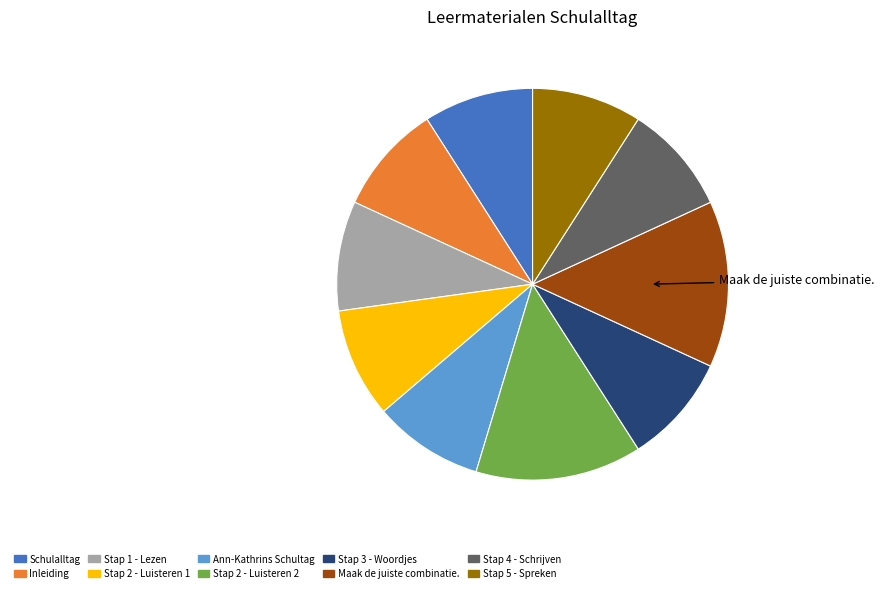

Approximately how many times larger is the value at Stap 1 - Lezen compared to Ann-Kathrins Schultag?

1.0